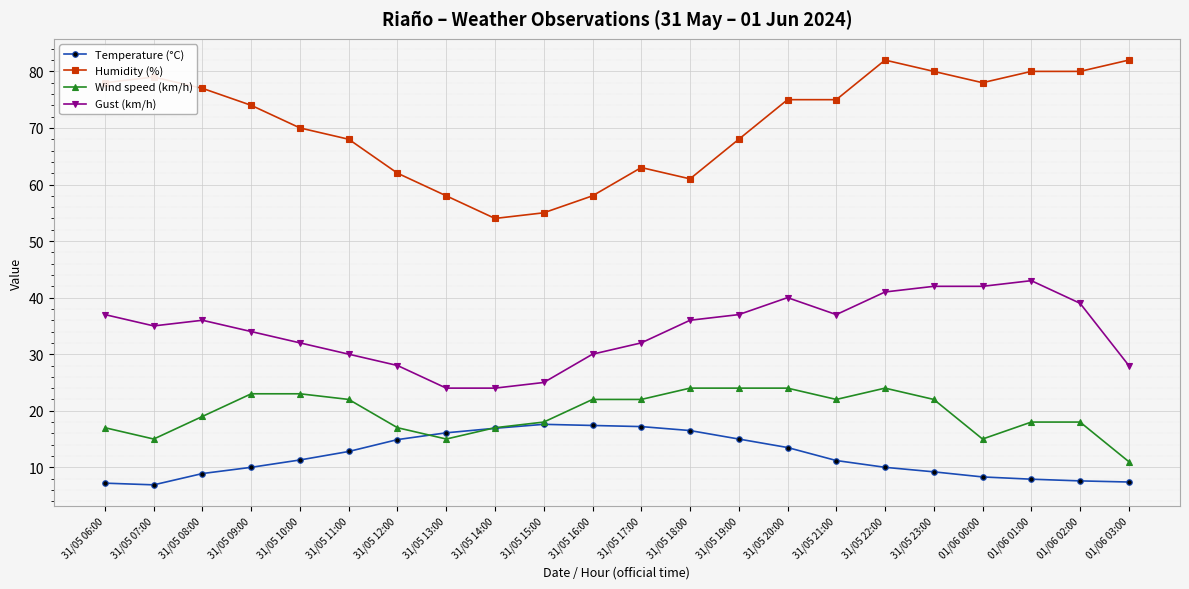

True or false: Temperature (°C) and Humidity (%) intersect in this chart.

False